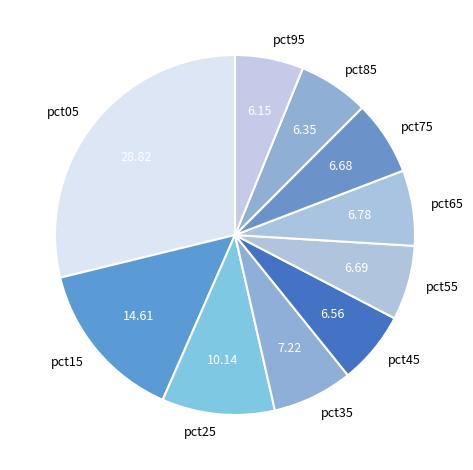

Is the sum of pct55 and pct25 greater than half?

No